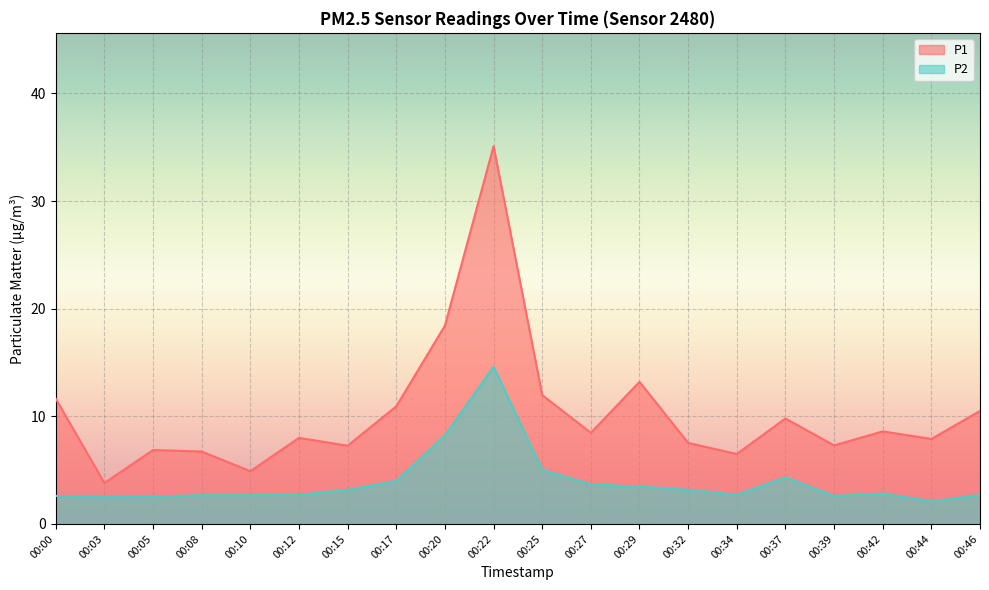

What is the total value across all series at 00:15?

10.4